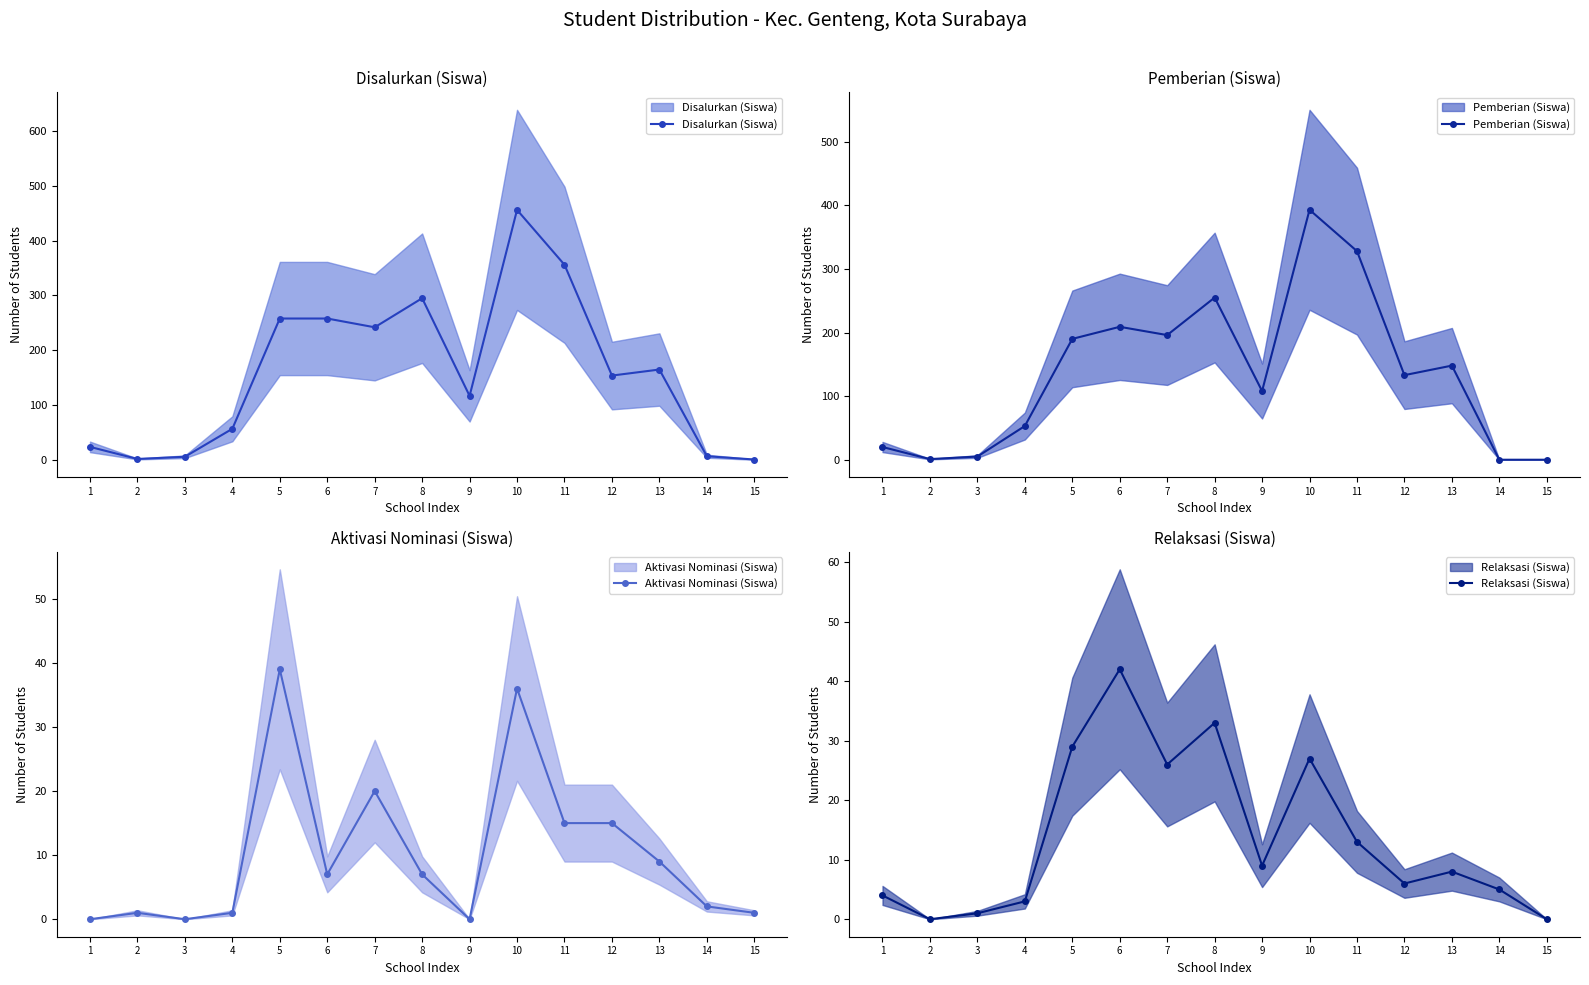

At 5, list the series in order from largest to smallest.

Disalurkan (Siswa), Pemberian (Siswa), Aktivasi Nominasi (Siswa), Relaksasi (Siswa)